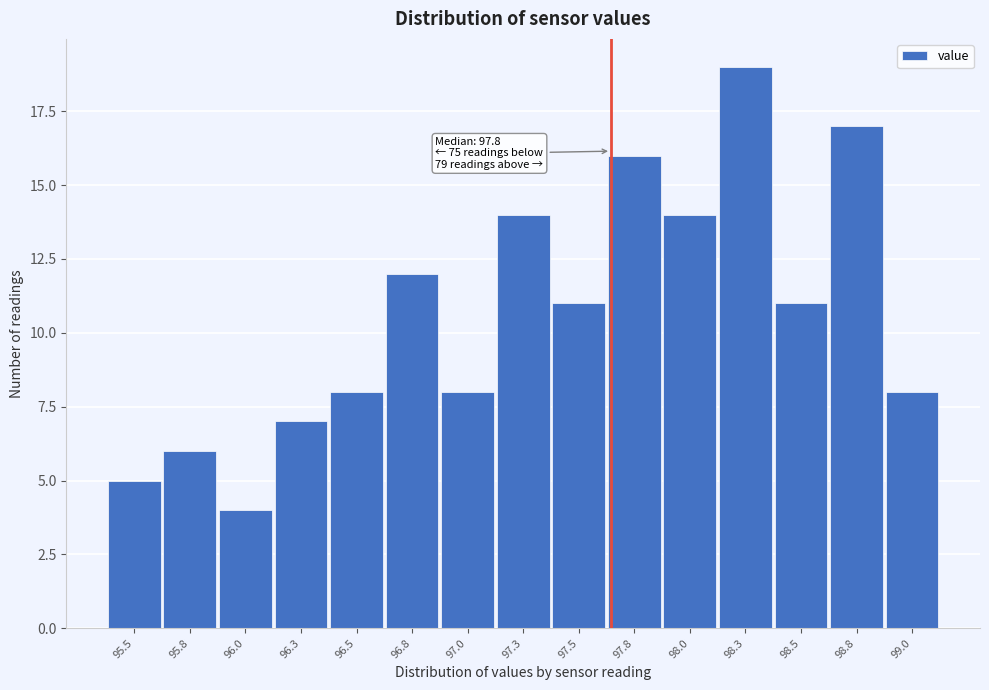

Reading left to right, extract all data points from this chart.

5	6	4	7	8	12	8	14	11	16	14	19	11	17	8